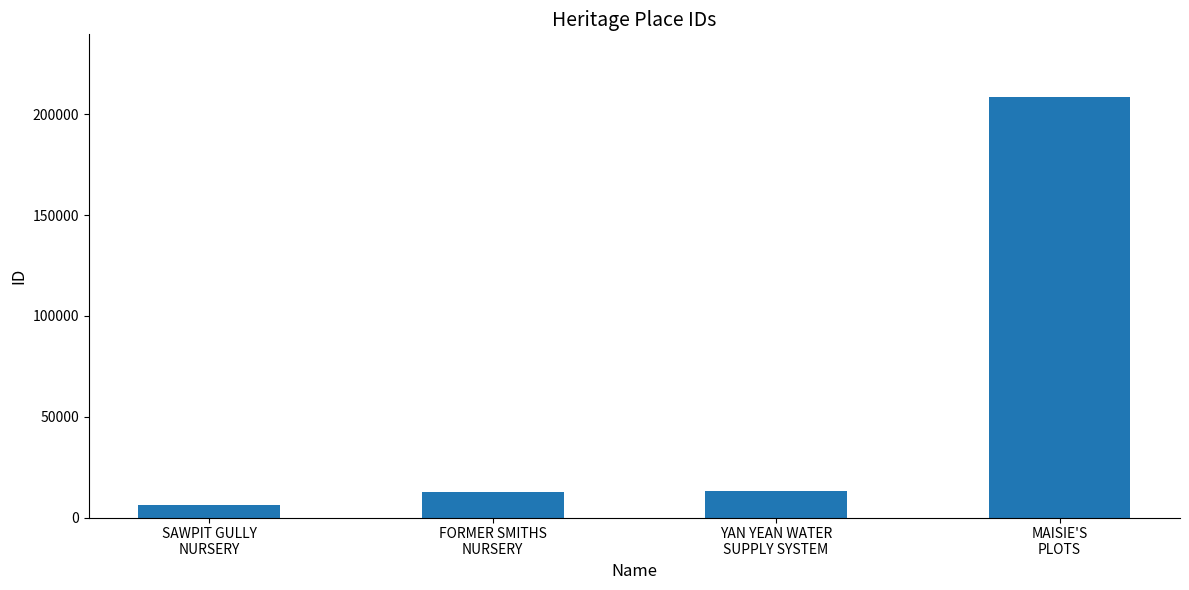

What is the ratio of the value at YAN YEAN WATER
SUPPLY SYSTEM to the value at FORMER SMITHS
NURSERY?

1.0